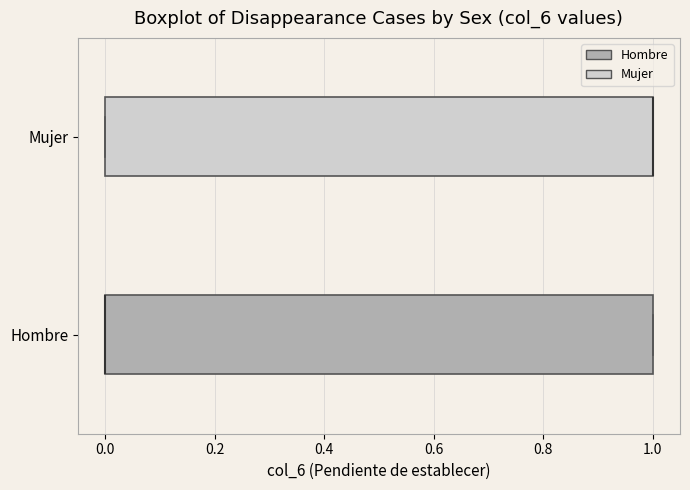

Reading bottom to top, transcribe this box plot: for each box, give where its median line is, the range the box spans, and where its two whiskers end, as read against the x-axis. The values are not printed on the chart, so give them approximately, as read against the axis.

Hombre: median 0 (drawn on the box's left edge), box 0 to 1, whiskers 0 to 1
Mujer: median 1 (drawn on the box's right edge), box 0 to 1, whiskers 0 to 1